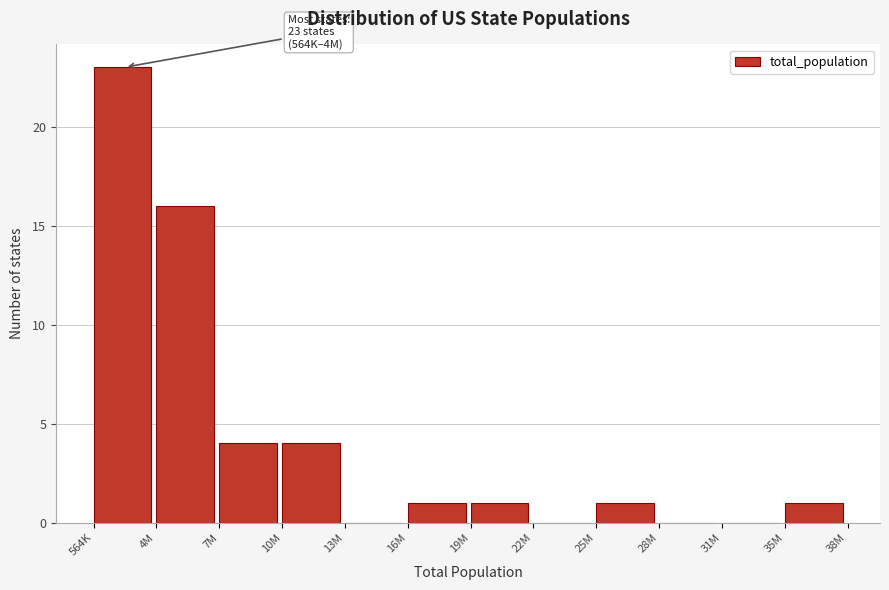

Reading left to right, list all the values displayed in this chart.

564K=23	4M=16	7M=4	10M=4	13M=0	16M=1	19M=1	22M=0	25M=1	28M=0	31M=0	35M=1